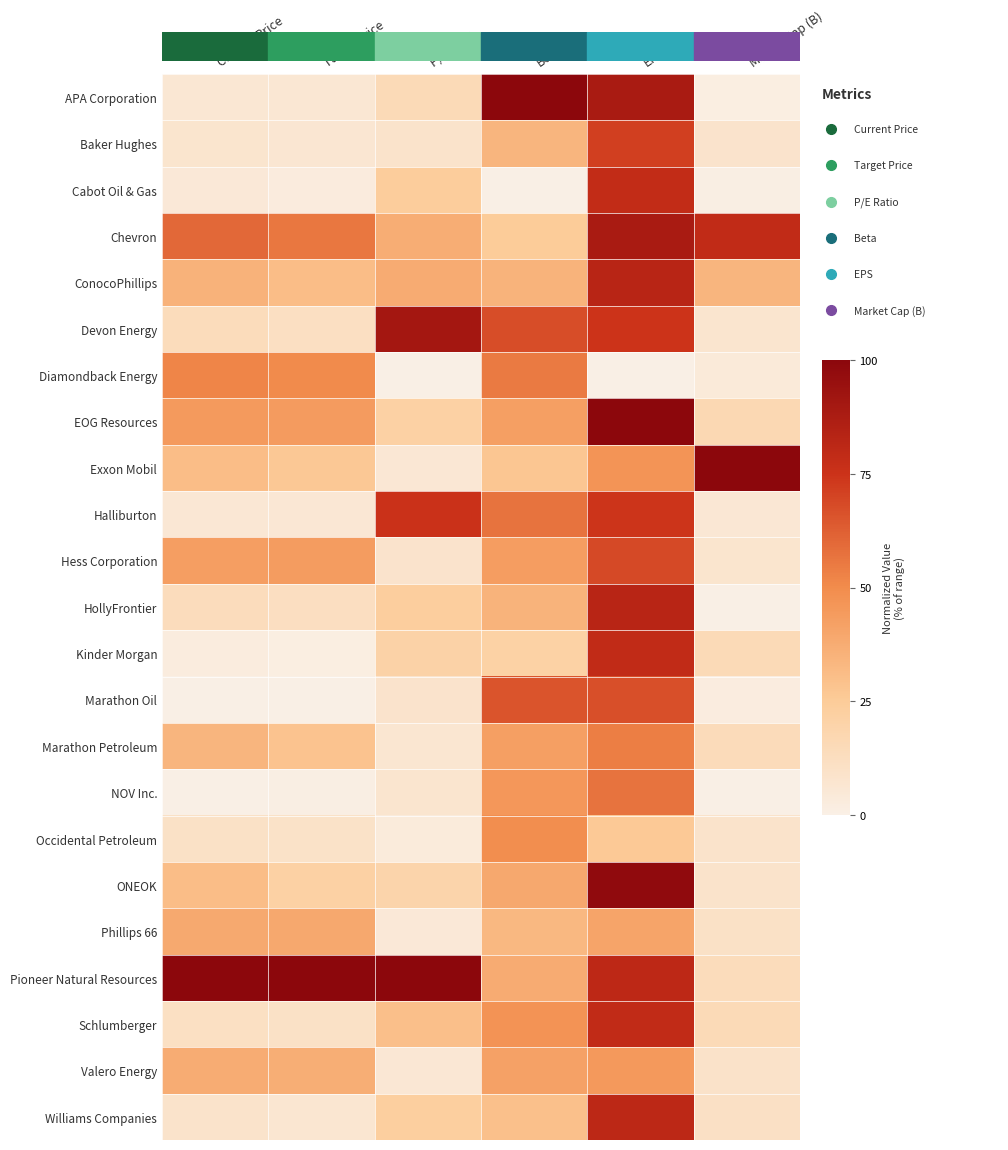

Reading left to right, list all the values displayed in this chart.

APA Corporation: Current Price=6.1	Target Price=6.0	P/E Ratio=15.0	Beta=100.0	EPS=88.7	Market Cap (B)=1.3
Baker Hughes: Current Price=7.8	Target Price=6.6	P/E Ratio=8.8	Beta=33.6	EPS=71.3	Market Cap (B)=8.5
Cabot Oil & Gas: Current Price=4.9	Target Price=2.8	P/E Ratio=24.1	Beta=0.0	EPS=78.7	Market Cap (B)=1.1
Chevron: Current Price=60.1	Target Price=55.8	P/E Ratio=36.9	Beta=24.7	EPS=88.6	Market Cap (B)=79.1
ConocoPhillips: Current Price=35.1	Target Price=30.8	P/E Ratio=37.5	Beta=34.4	EPS=82.7	Market Cap (B)=33.7
Devon Energy: Current Price=13.8	Target Price=11.6	P/E Ratio=90.6	Beta=67.4	EPS=74.7	Market Cap (B)=7.3
Diamondback Energy: Current Price=51.7	Target Price=50.3	P/E Ratio=0.0	Beta=54.8	EPS=0.0	Market Cap (B)=4.3
EOG Resources: Current Price=44.2	Target Price=43.8	P/E Ratio=21.4	Beta=42.3	EPS=100.0	Market Cap (B)=16.5
Exxon Mobil: Current Price=30.5	Target Price=26.3	P/E Ratio=5.8	Beta=27.0	EPS=46.8	Market Cap (B)=100.0
Halliburton: Current Price=5.6	Target Price=5.7	P/E Ratio=75.8	Beta=56.7	EPS=74.3	Market Cap (B)=5.7
Hess Corporation: Current Price=42.7	Target Price=43.6	P/E Ratio=8.5	Beta=43.3	EPS=68.5	Market Cap (B)=7.6
HollyFrontier: Current Price=13.5	Target Price=11.8	P/E Ratio=23.4	Beta=34.4	EPS=82.8	Market Cap (B)=0.0
Kinder Morgan: Current Price=2.6	Target Price=1.4	P/E Ratio=20.5	Beta=21.0	EPS=79.3	Market Cap (B)=14.9
Marathon Oil: Current Price=0.0	Target Price=0.0	P/E Ratio=8.3	Beta=65.4	EPS=67.2	Market Cap (B)=2.1
Marathon Petroleum: Current Price=33.8	Target Price=28.3	P/E Ratio=6.7	Beta=42.3	EPS=53.9	Market Cap (B)=14.4
NOV Inc.: Current Price=0.1	Target Price=0.8	P/E Ratio=7.1	Beta=45.6	EPS=57.0	Market Cap (B)=0.0
Occidental Petroleum: Current Price=10.5	Target Price=9.7	P/E Ratio=3.2	Beta=48.9	EPS=25.9	Market Cap (B)=8.9
ONEOK: Current Price=30.8	Target Price=21.1	P/E Ratio=18.9	Beta=39.0	EPS=98.3	Market Cap (B)=8.6
Phillips 66: Current Price=38.5	Target Price=39.0	P/E Ratio=5.0	Beta=32.8	EPS=40.3	Market Cap (B)=10.3
Pioneer Natural Resources: Current Price=100.0	Target Price=100.0	P/E Ratio=100.0	Beta=37.7	EPS=80.5	Market Cap (B)=13.9
Schlumberger: Current Price=11.1	Target Price=10.4	P/E Ratio=29.8	Beta=47.2	EPS=79.0	Market Cap (B)=15.0
Valero Energy: Current Price=37.5	Target Price=36.4	P/E Ratio=5.5	Beta=41.6	EPS=44.7	Market Cap (B)=9.3
Williams Companies: Current Price=8.8	Target Price=6.8	P/E Ratio=23.0	Beta=29.5	EPS=80.9	Market Cap (B)=10.8